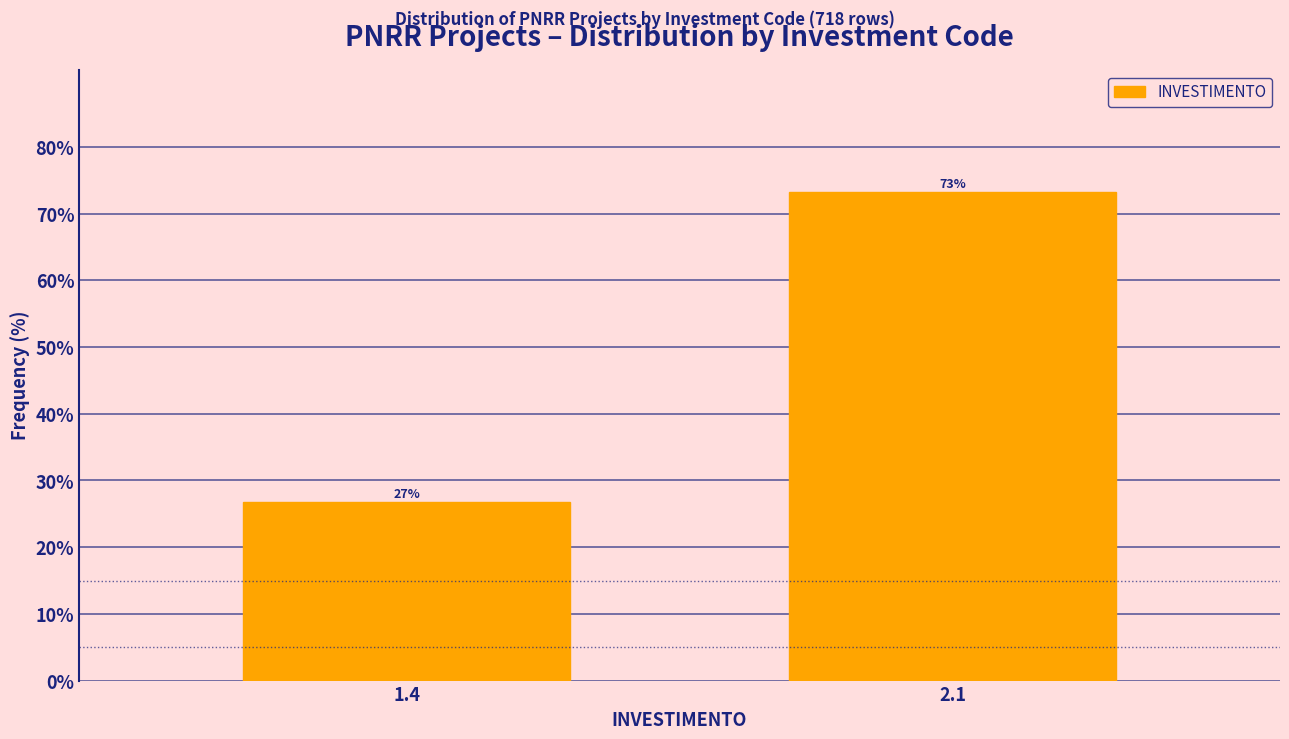

The chart shows a value of 41.7 at 1.4. True or false?

False